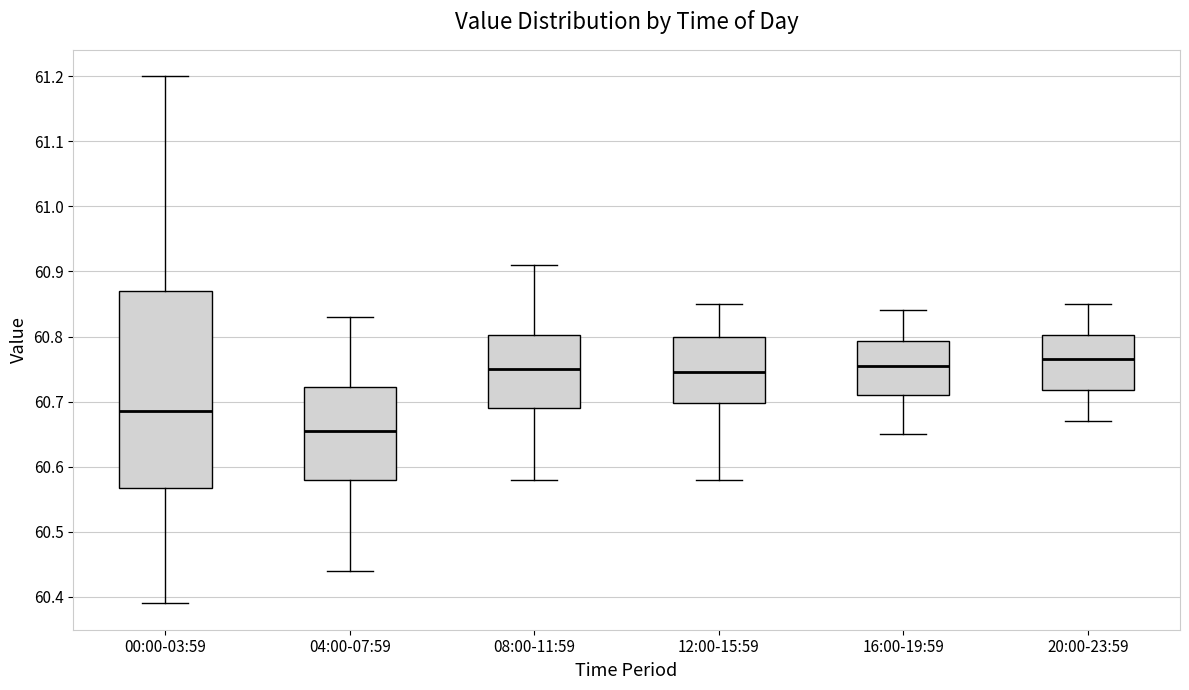

Comparing the boxes themselves (not the whiskers), which one is the tallest?

00:00-03:59